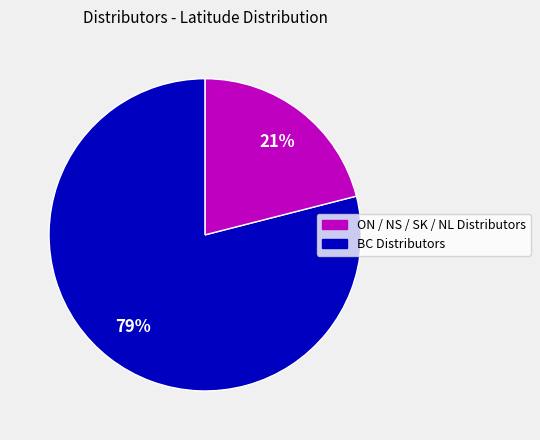

To the nearest percent, what is the average slice percentage?

50%